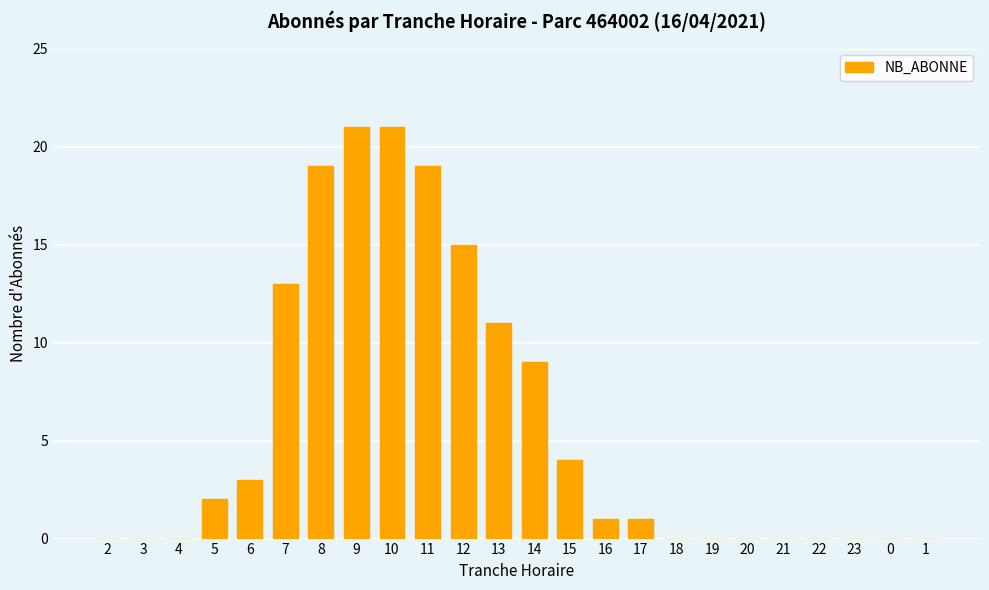

What is the maximum value shown in the chart?

21